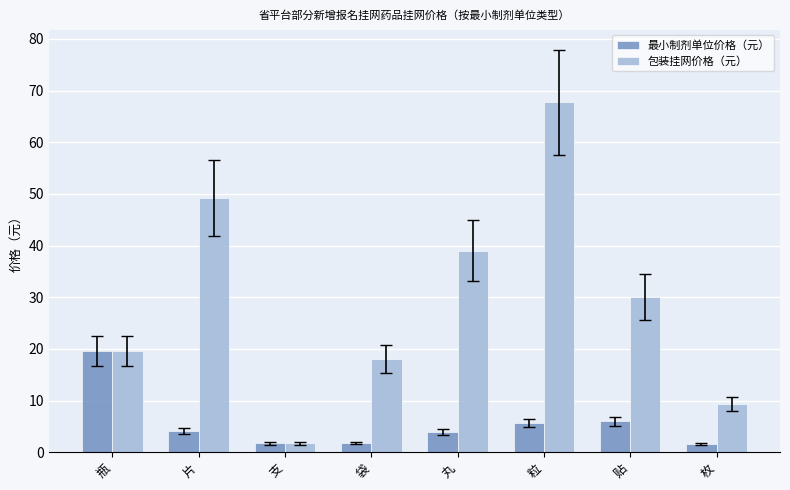

True or false: 包装挂网价格（元） has a value of 30.0 at 贴.

True